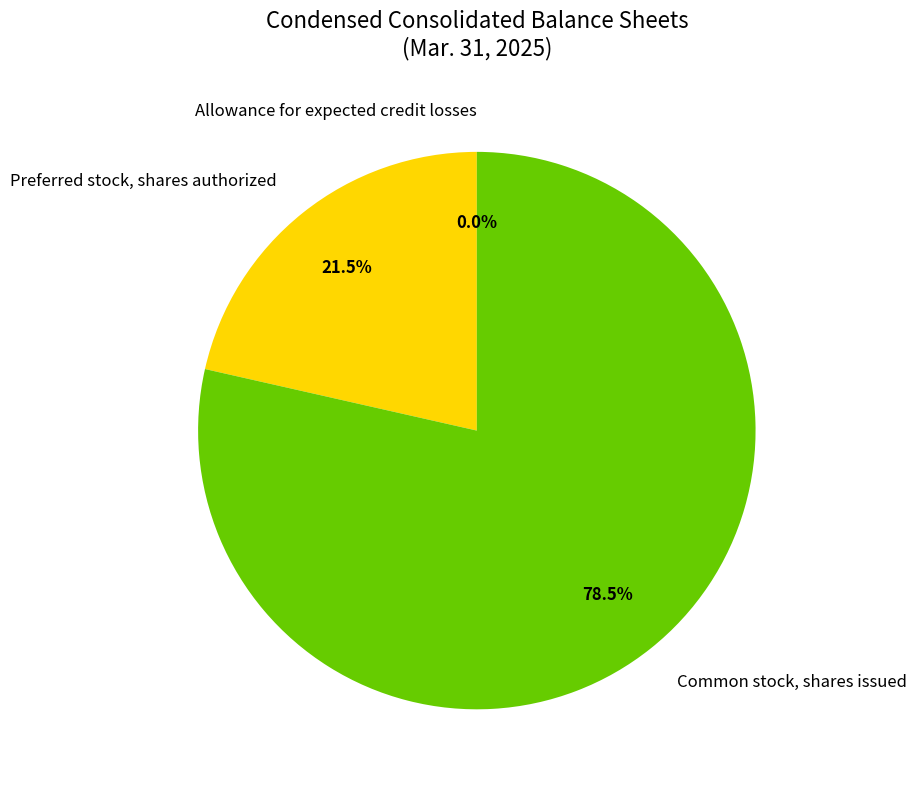

Combined, do Common stock, shares issued and Preferred stock, shares authorized account for over 50%?

Yes